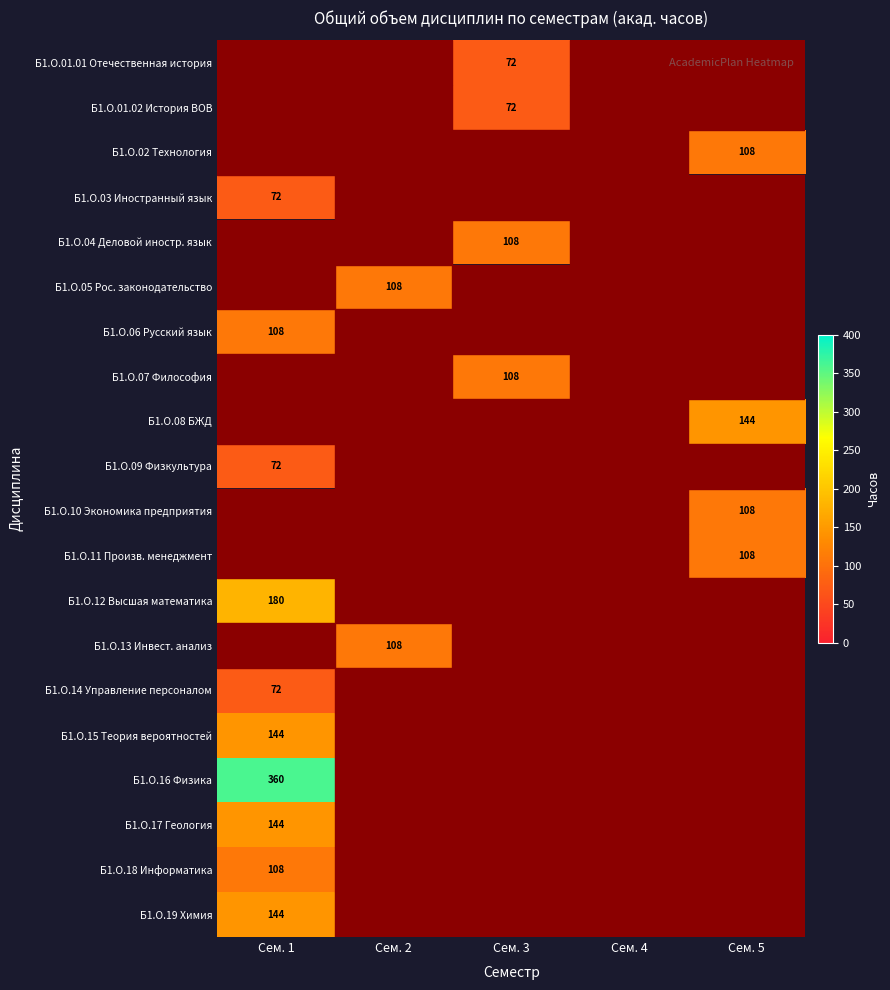

The value of Б1.О.18 Информатика at Сем. 1 is 108. True or false?

True